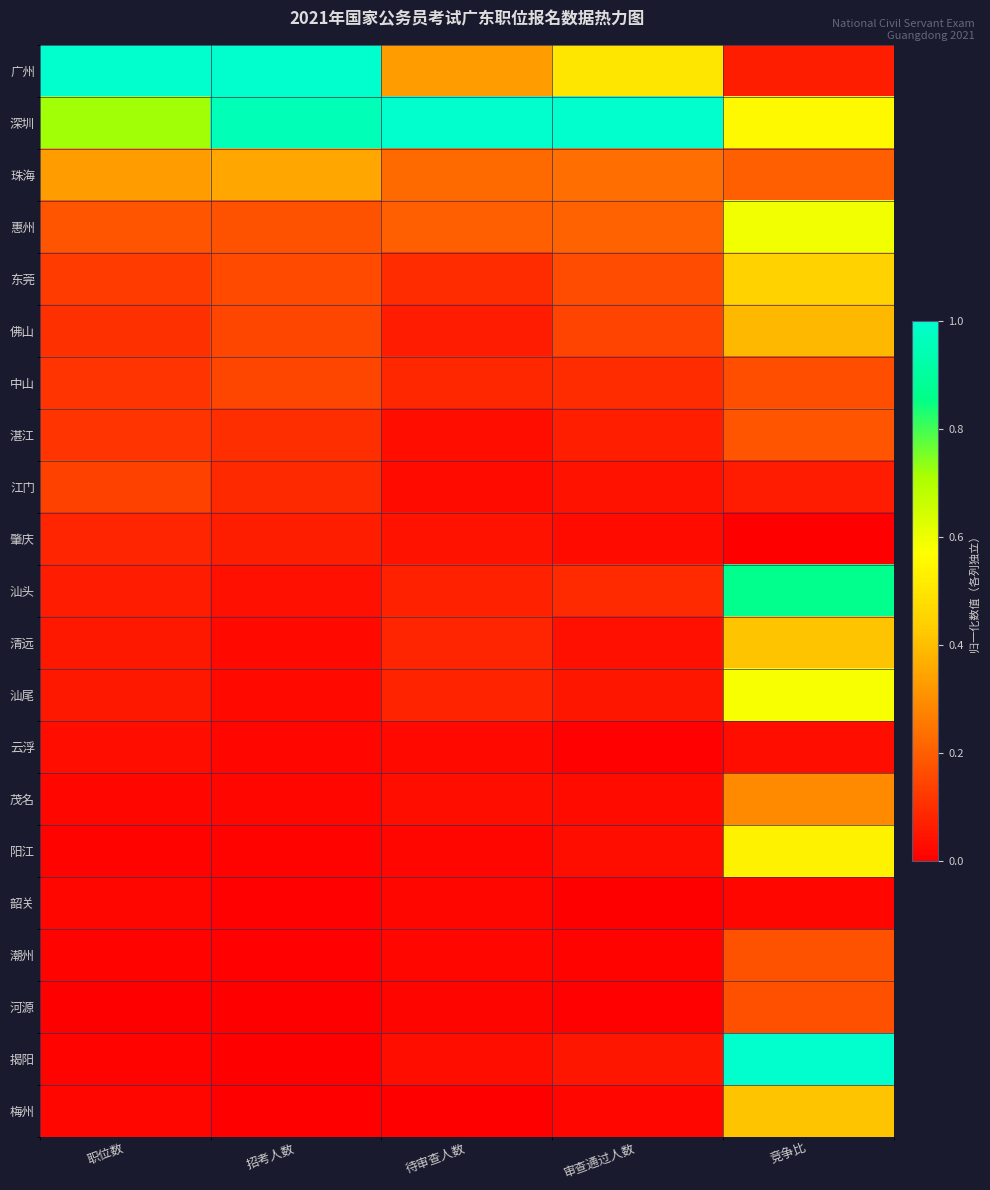

What is the total value across all series at 审查通过人数?

2.8